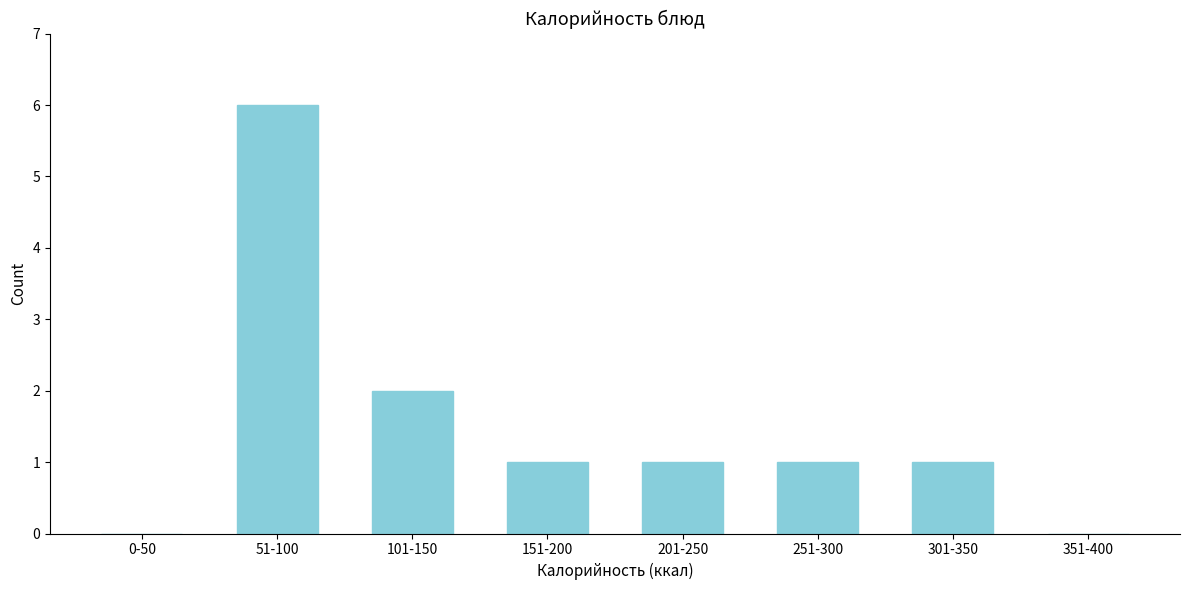

Reading left to right, list all the values displayed in this chart.

0-50=0	51-100=6	101-150=2	151-200=1	201-250=1	251-300=1	301-350=1	351-400=0